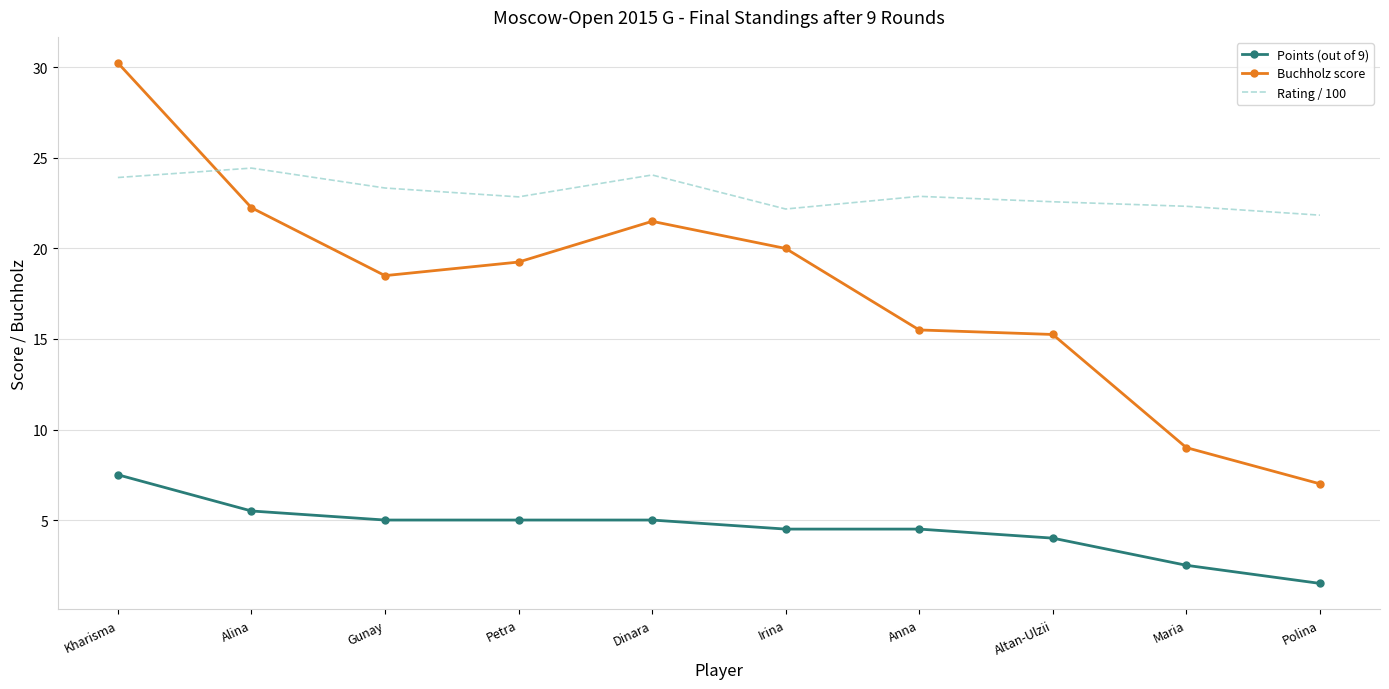

What are all the series names shown in the legend?

Points (out of 9), Buchholz score, Rating / 100